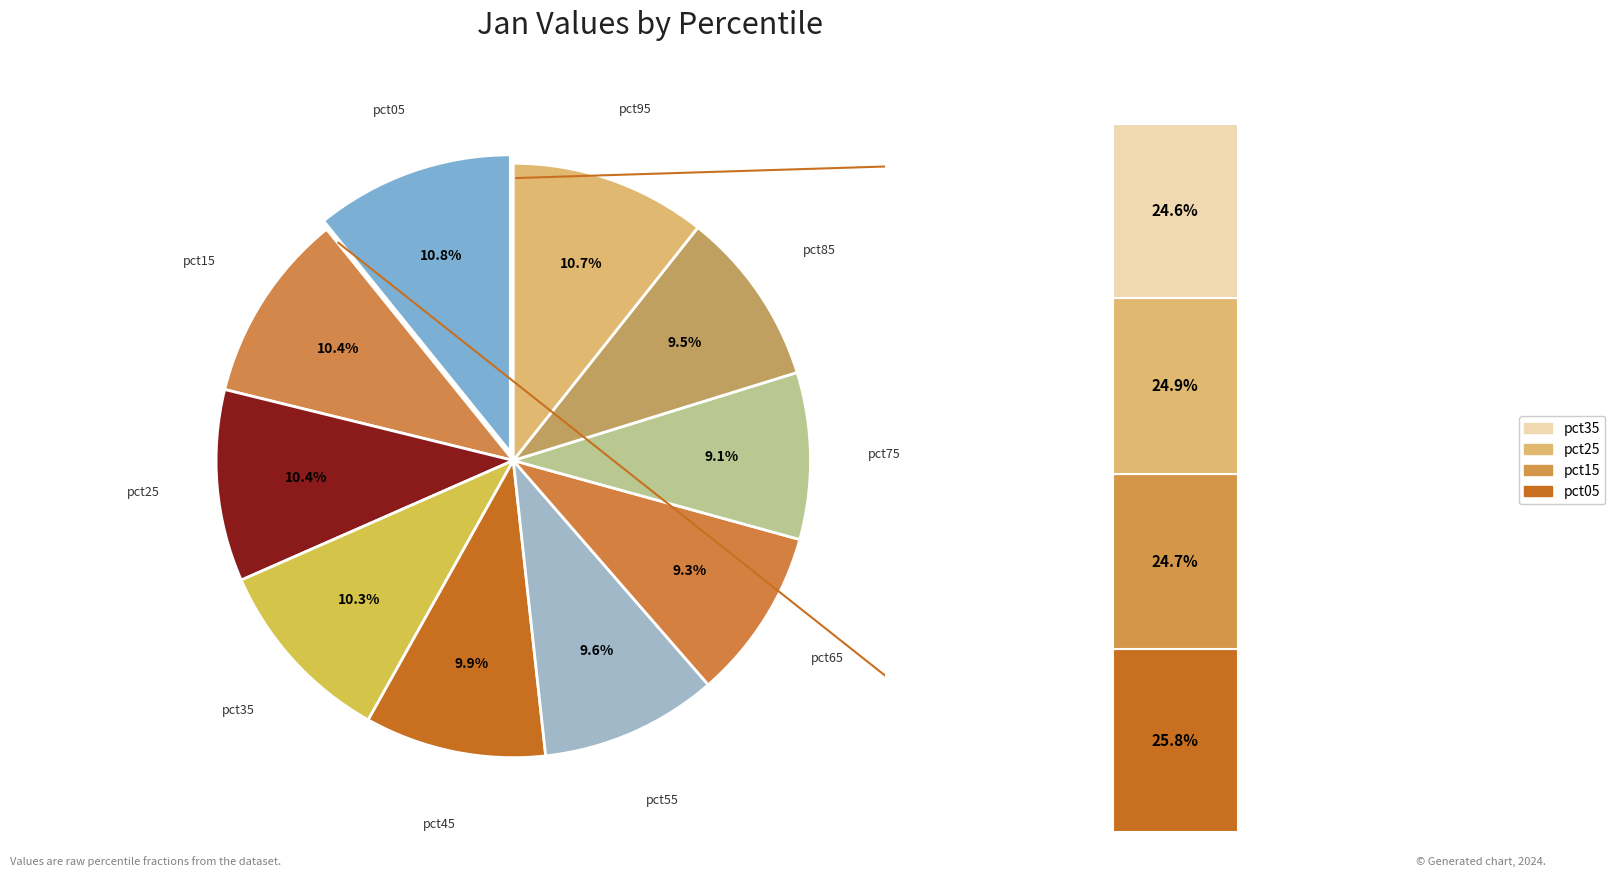

True or false: pct55 accounts for 23% of the total.

False